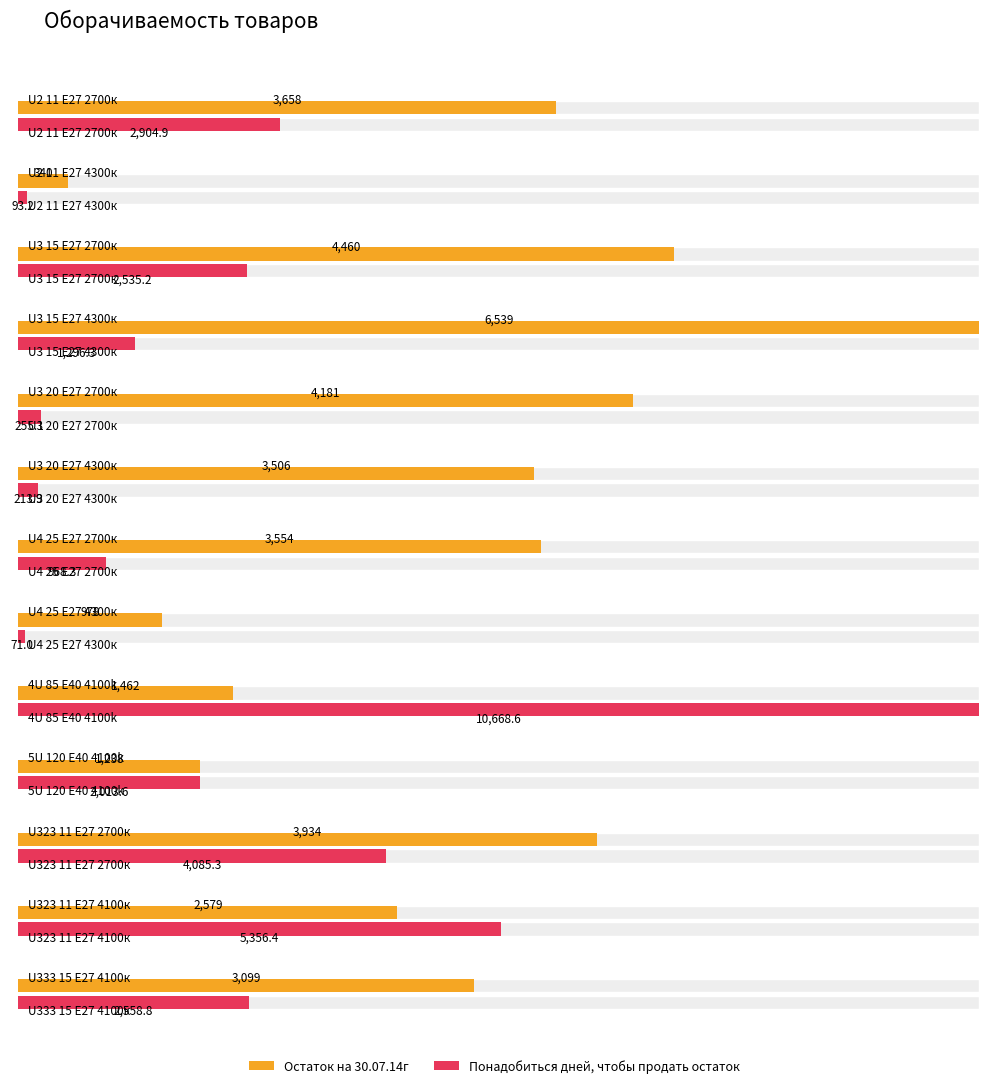

Reading left to right, extract all data points from this chart.

Остаток на 30.07.14г: 3658.0	340.0	4460.0	6539.0	4181.0	3506.0	3554.0	978.0	1462.0	1238.0	3934.0	2579.0	3099.0
Понадобиться дней: 2904.9	93.2	2535.2	1296.3	255.1	213.9	968.3	71.0	10668.6	2013.6	4085.3	5356.4	2558.8